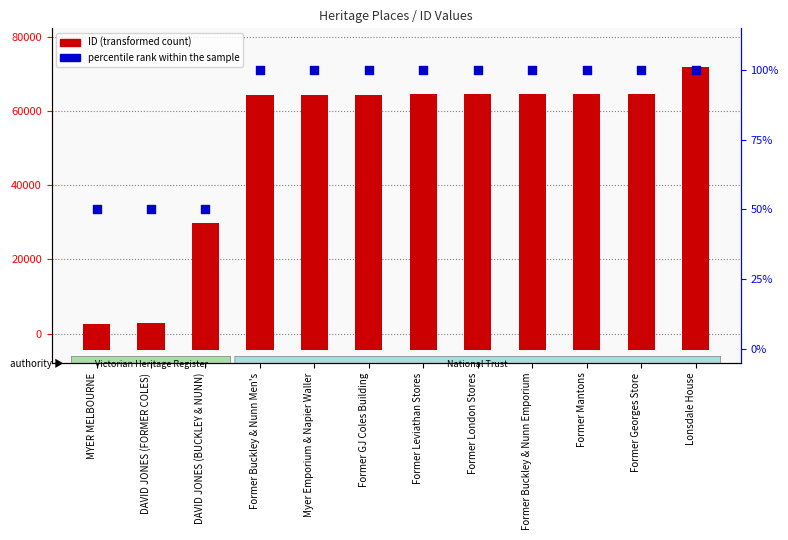

What is the total value across all series at Myer Emporium & Napier Waller?

68929.4